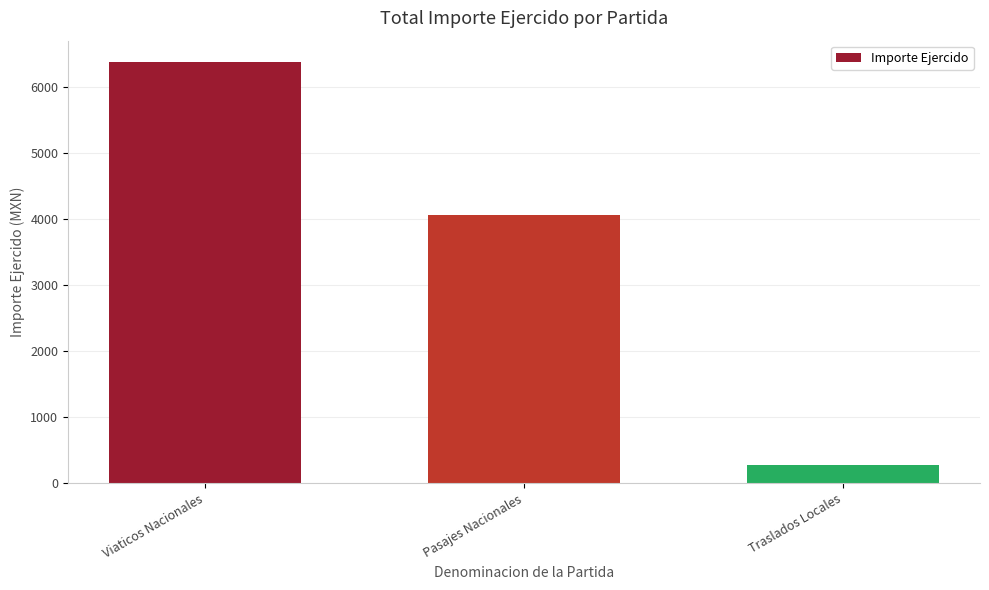

How many values are below 4056?

1